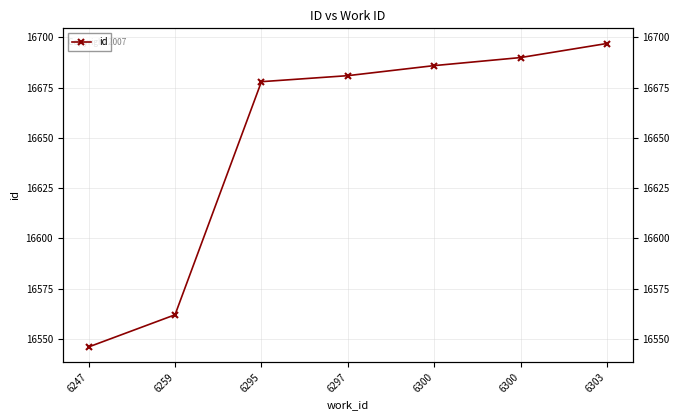

What is the value of the 5th point from the left?

16686